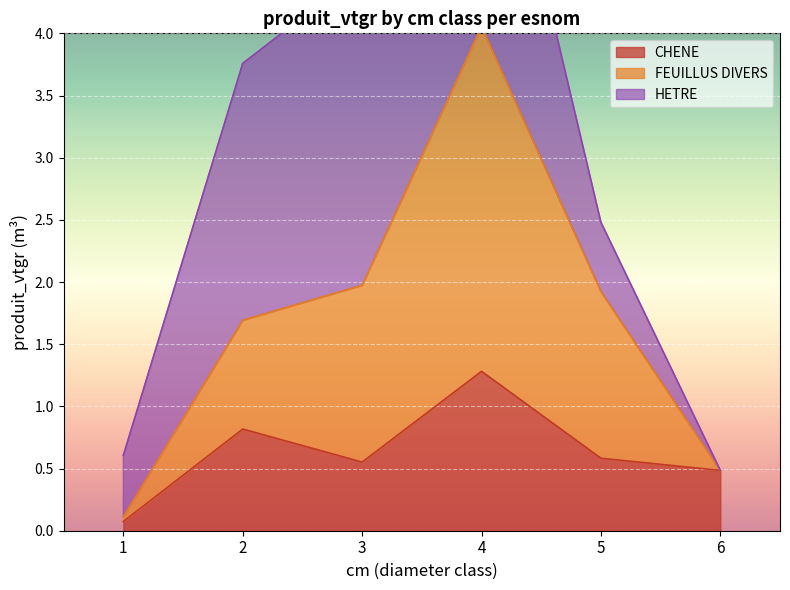

True or false: CHENE and FEUILLUS DIVERS intersect in this chart.

False